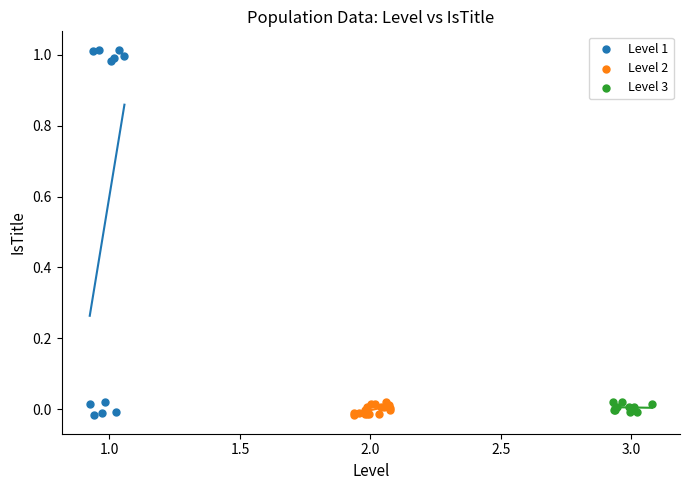

Which series contains the highest Y value?

Level 1